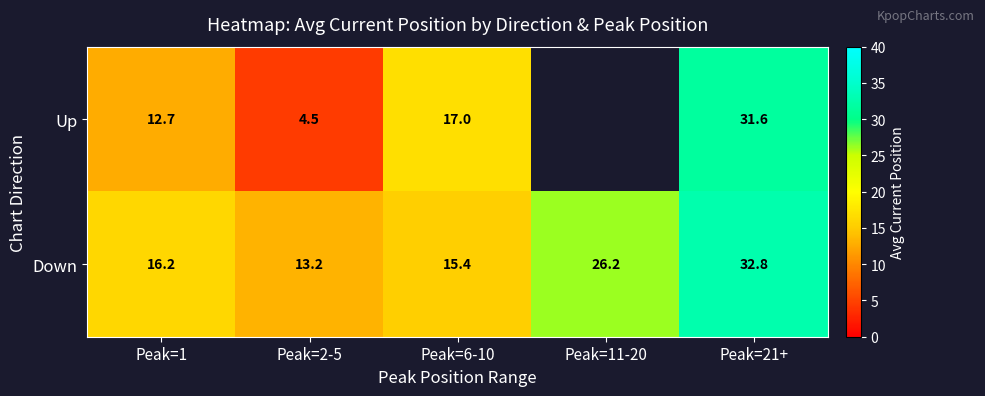

At which category is the sum across all series the highest?

Peak=21+